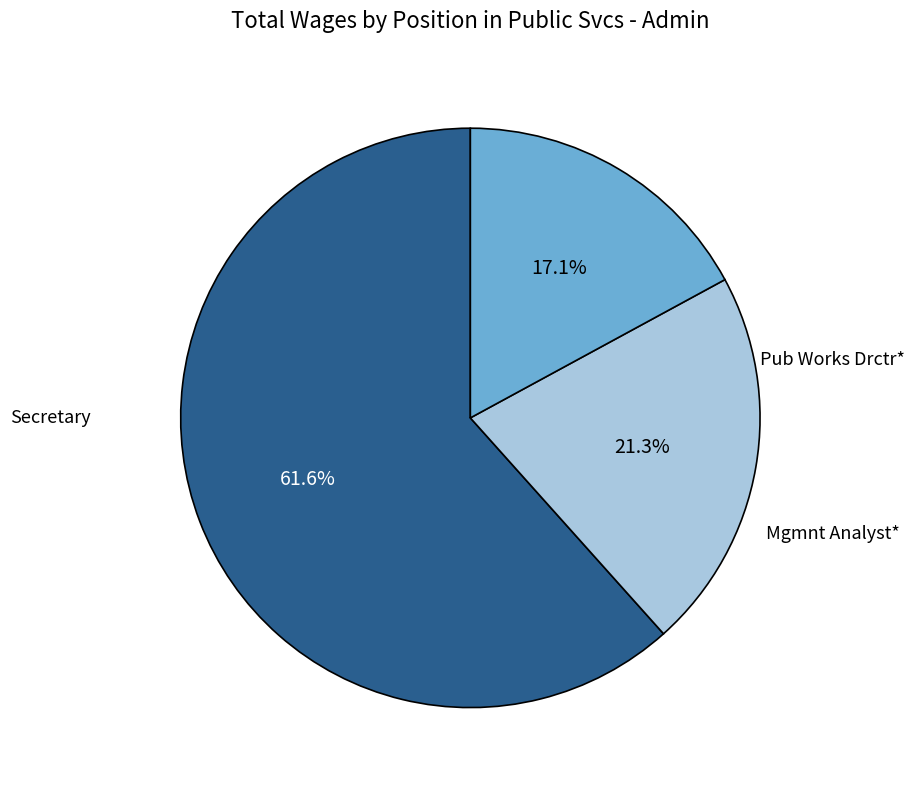

Does any single category account for the majority?

Yes